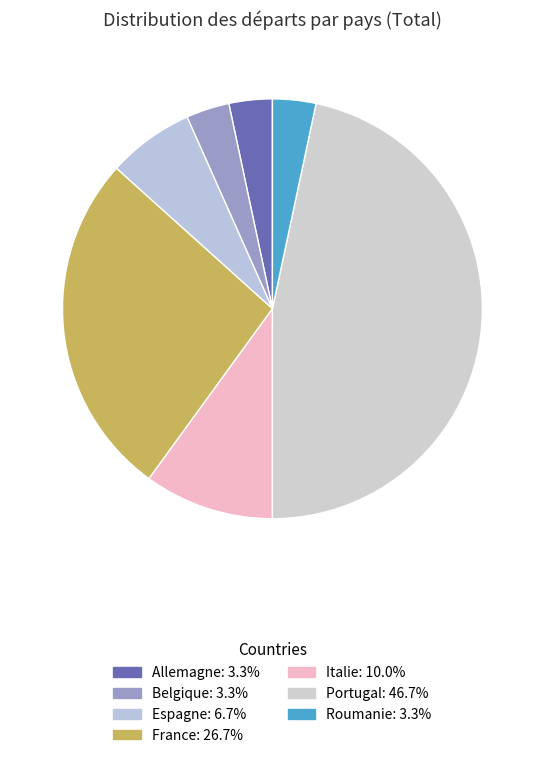

Does Roumanie account for over 50% of the chart?

No